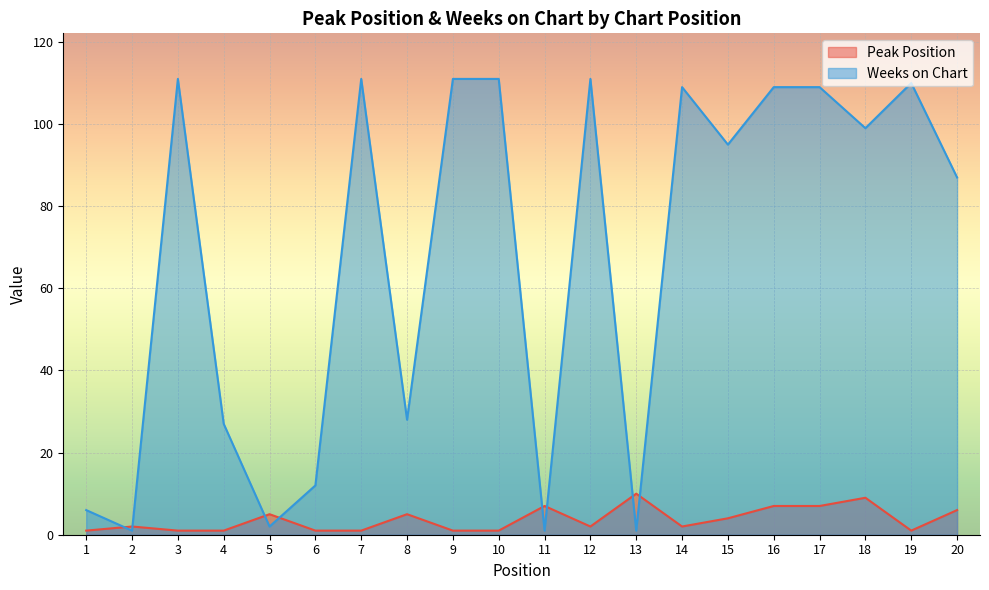

How many lines are shown in the chart?

2